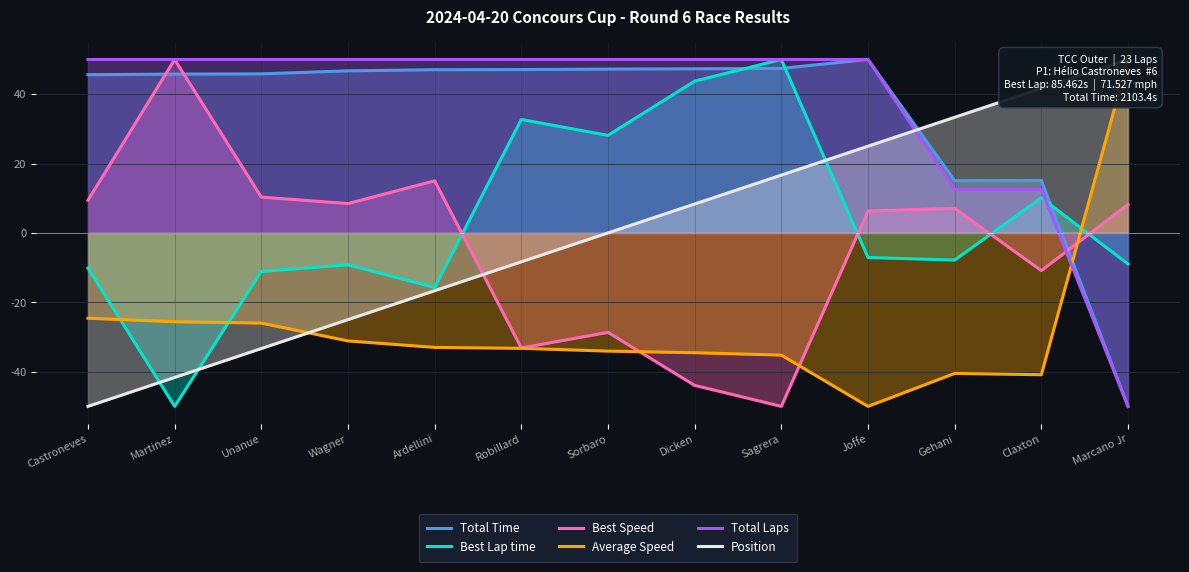

What is the sum of the Total Time values at Dicken and Martinez?

93.1